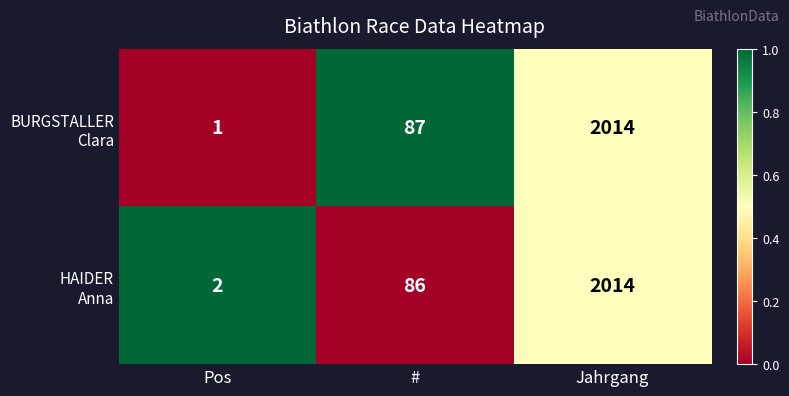

What is the maximum value shown in the chart?

2014